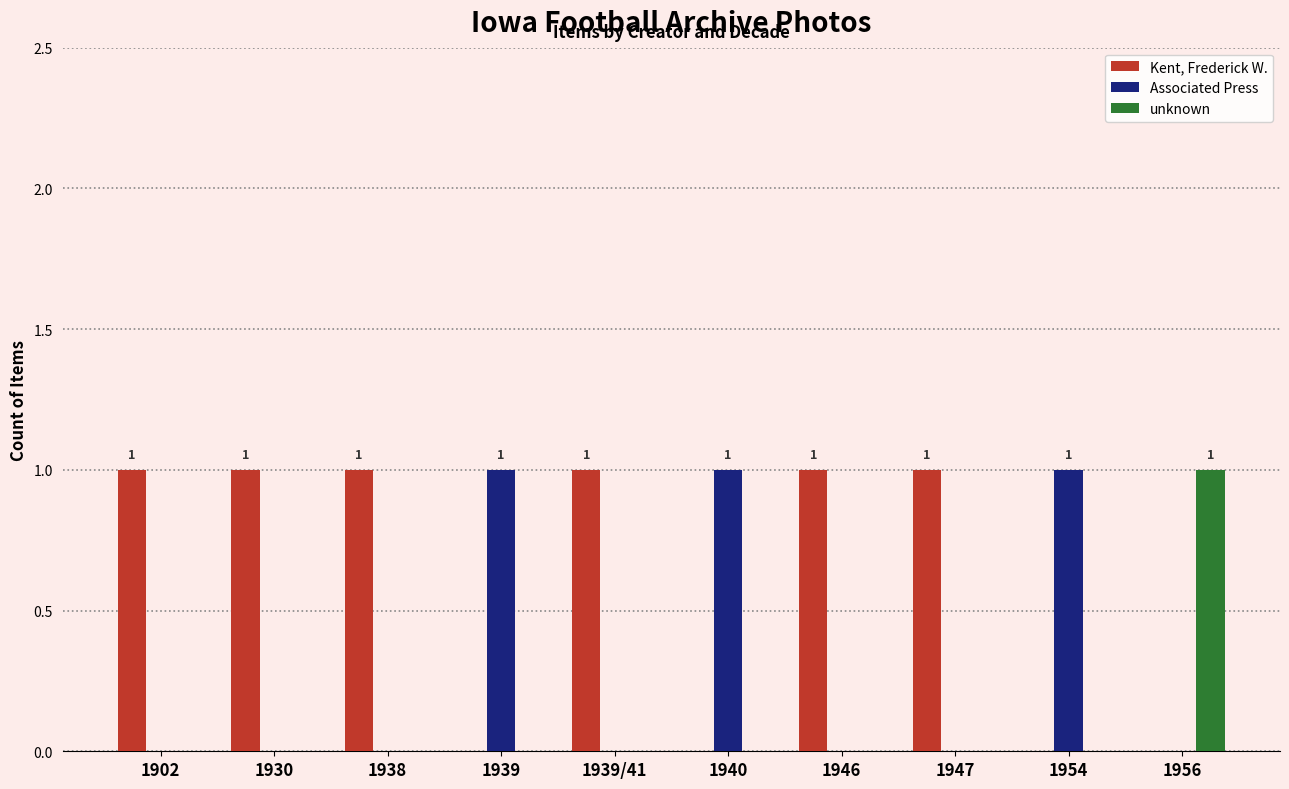

Is it true that Kent, Frederick W. equals 1 at 1939/41?

True